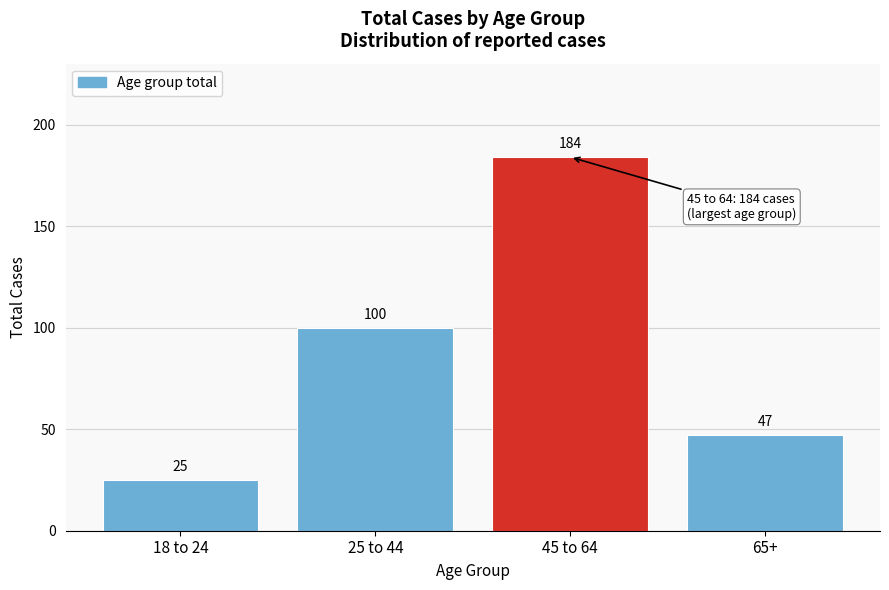

Reading left to right, what are all the values shown in this chart?

18 to 24=25	25 to 44=100	45 to 64=184	65+=47